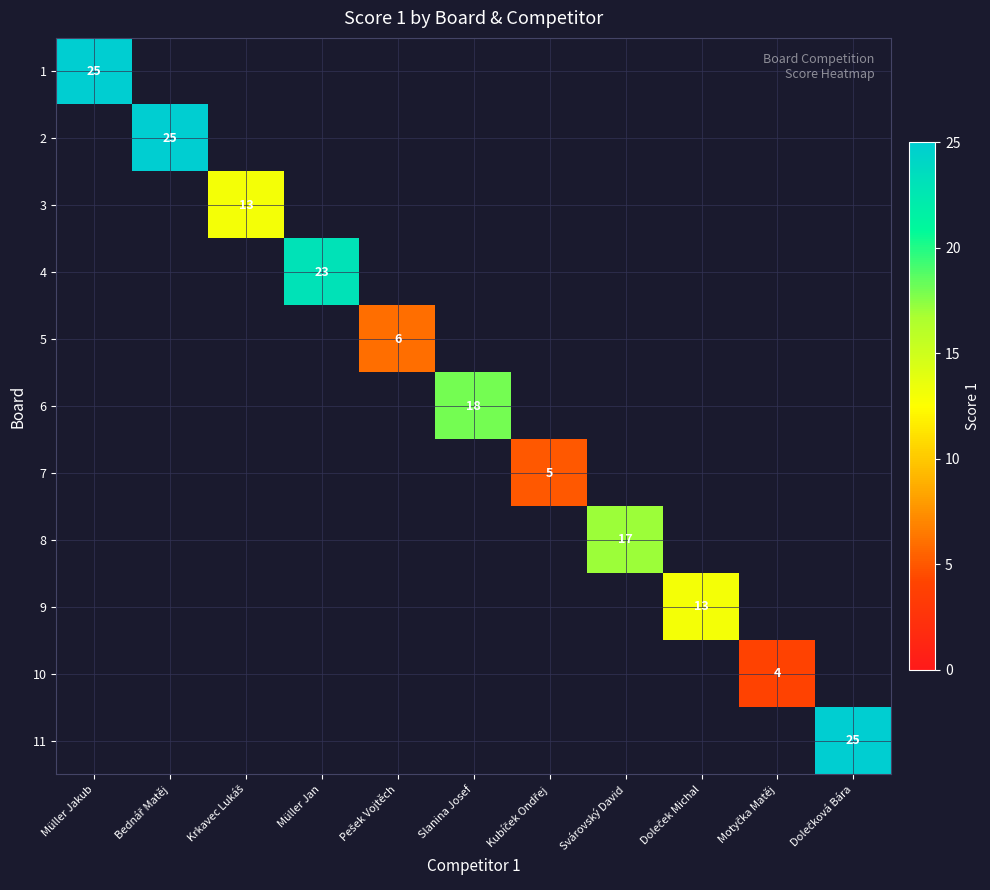

How many categories are shown in the chart?

11